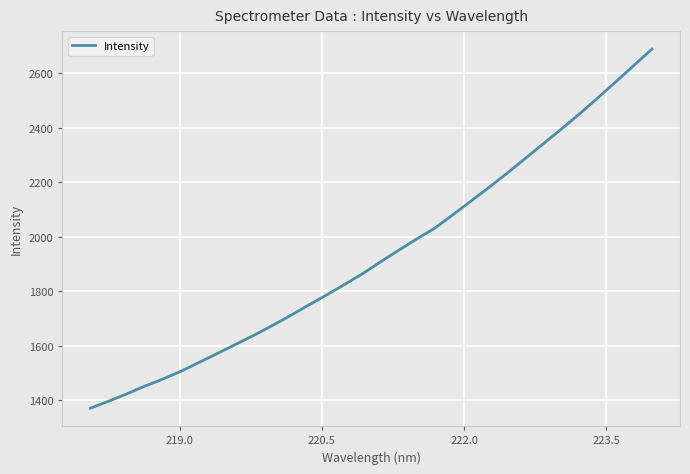

What is the smallest value displayed?

1370.2